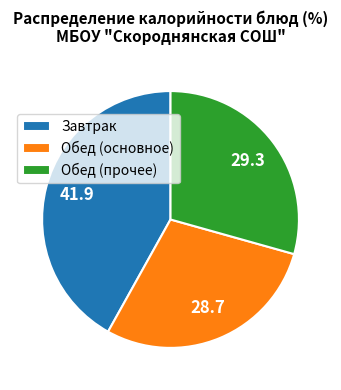

Is it true that Обед (основное) is 29% of the pie?

True